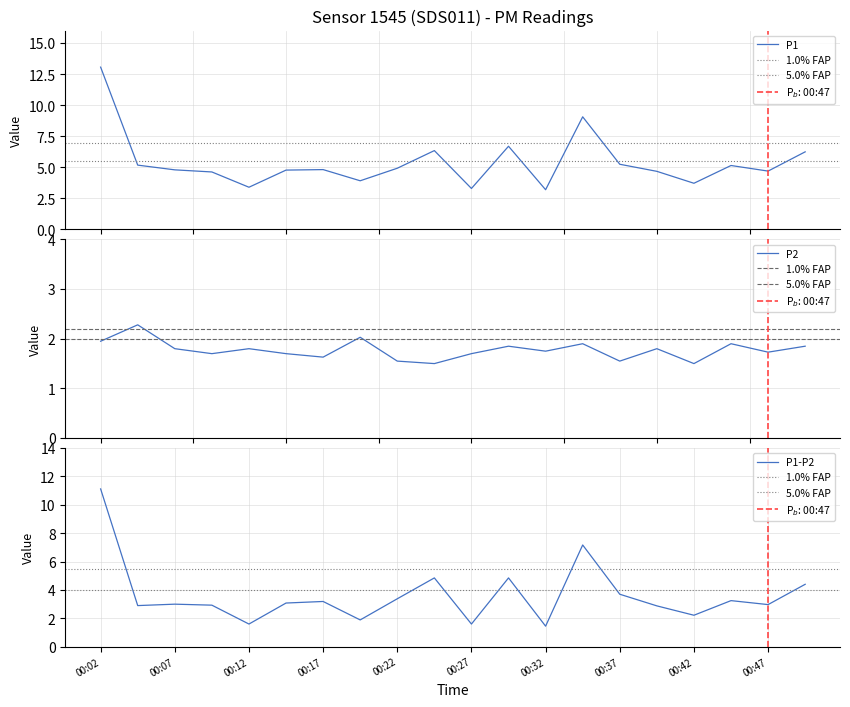

At which category does P2 reach its first local valley?

00:09